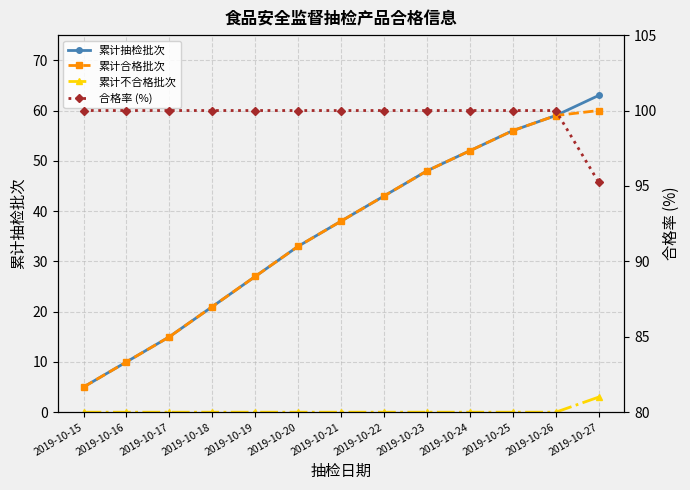

Between 2019-10-15 and 2019-10-26, which series saw the biggest shift?

累计抽检批次